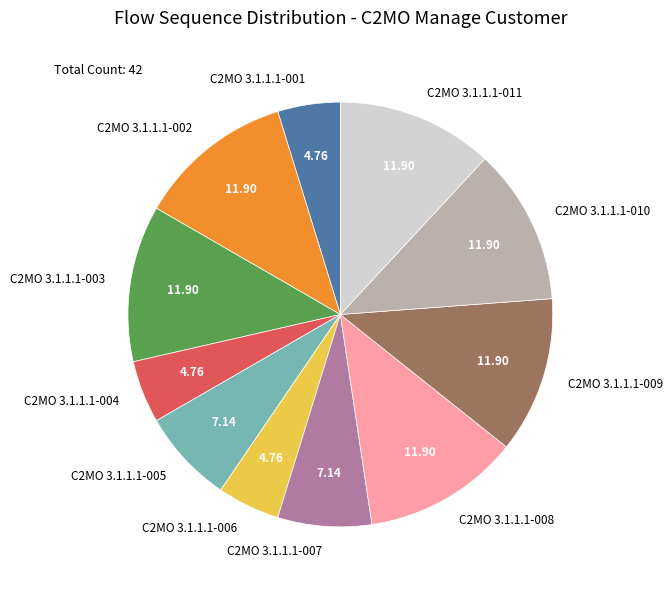

Is there a majority slice in this chart?

No